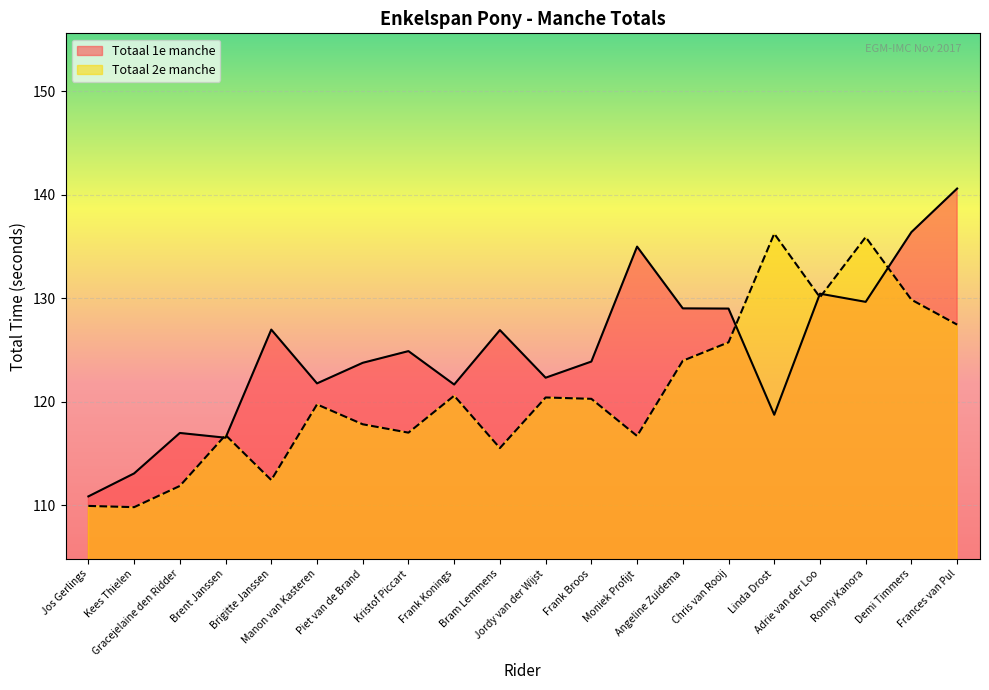

What is the label of the 1st point from the left?

Jos Gerlings